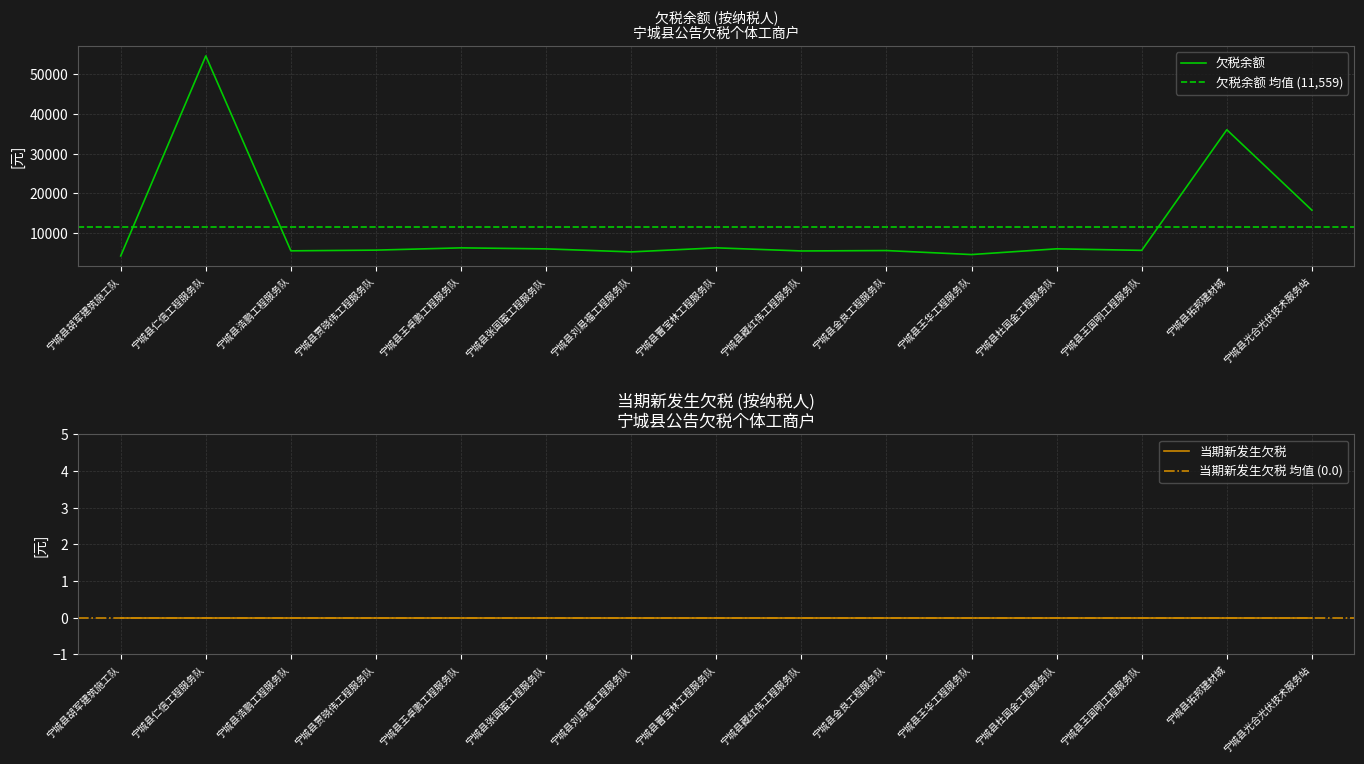

What is the label of the 13th point from the left?

宁城县王国明工程服务队